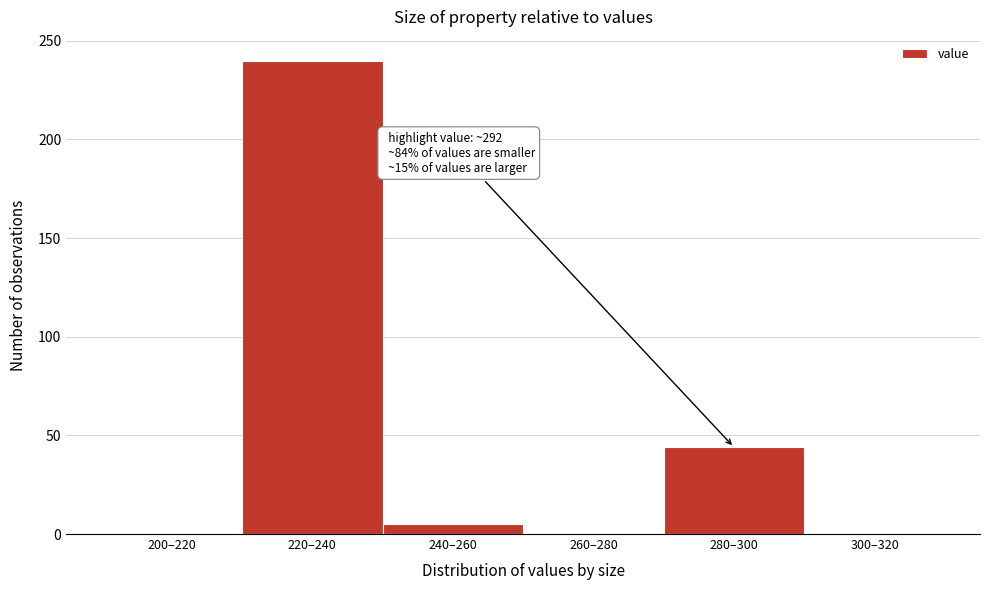

Reading left to right, what are all the values shown in this chart?

200–220=0	220–240=240	240–260=5	260–280=0	280–300=44	300–320=0